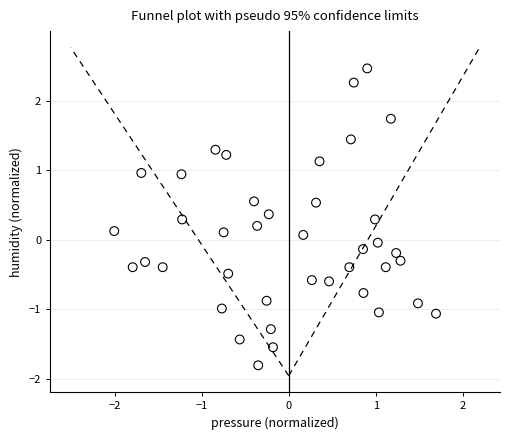

What is the range of X values (max minus min)?

3.7